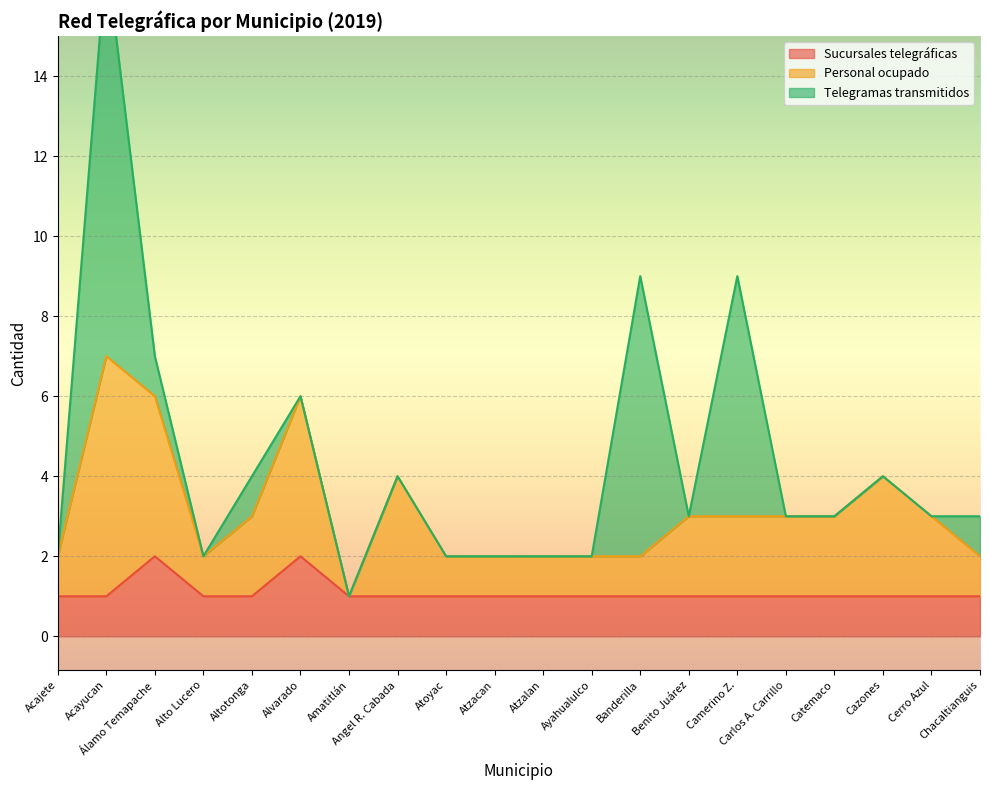

The Sucursales telegráficas series shows 1 at Álamo Temapache. True or false?

False